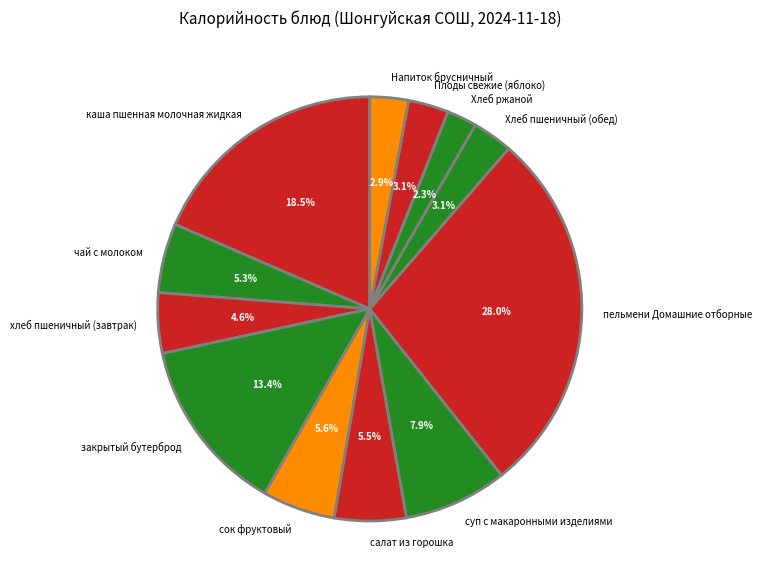

True or false: сок фруктовый accounts for 12% of the total.

False